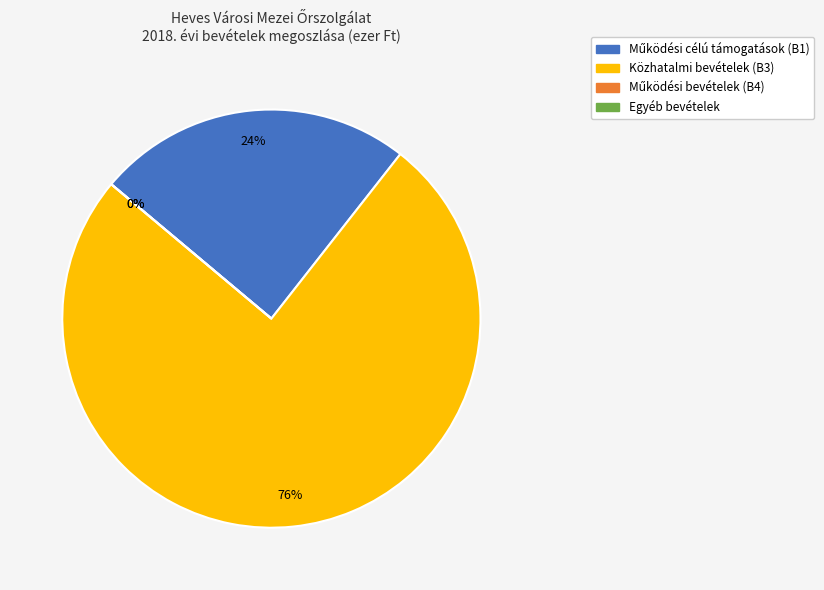

What is the smallest slice in the pie chart?

Működési bevételek (B4)